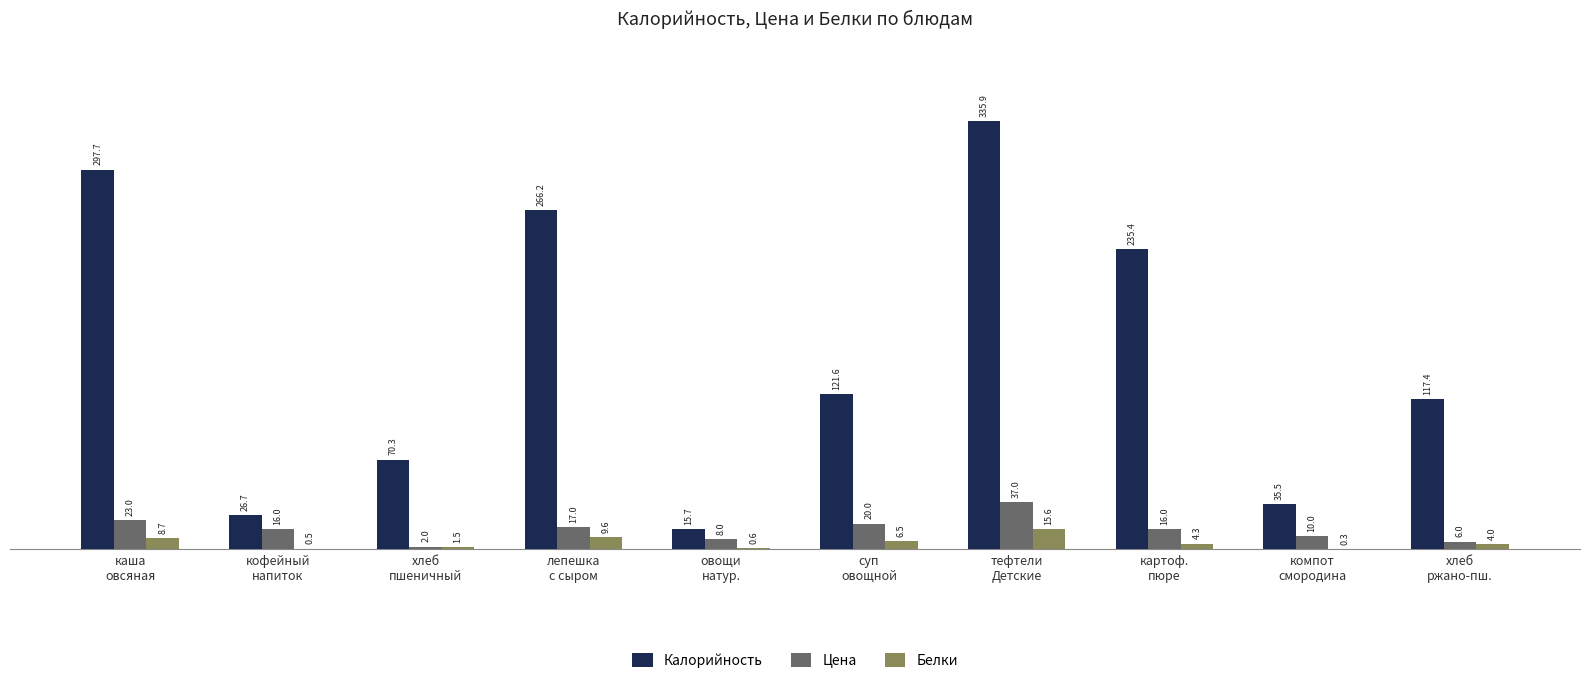

What is the total value across all series at овощи
натур.?

24.3